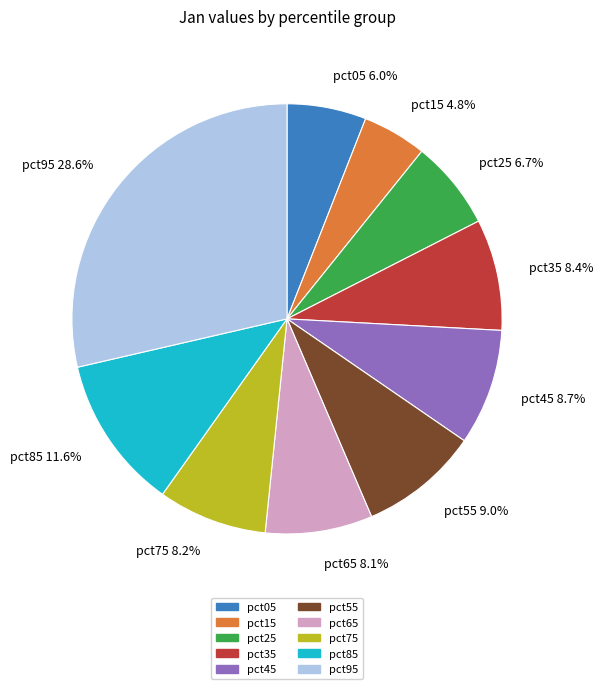

True or false: pct55 accounts for 2% of the total.

False